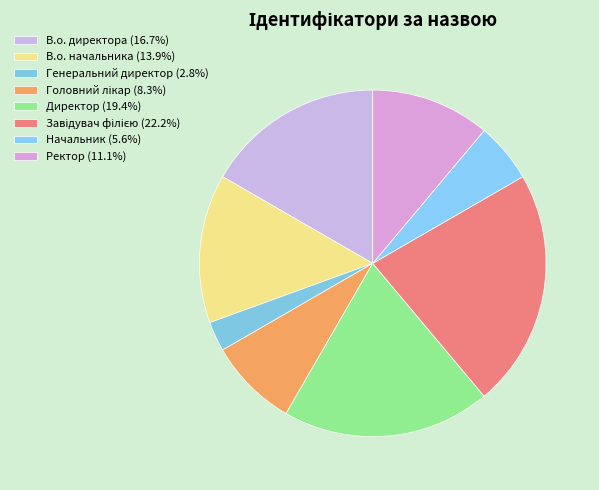

How many slices are in this pie chart?

8